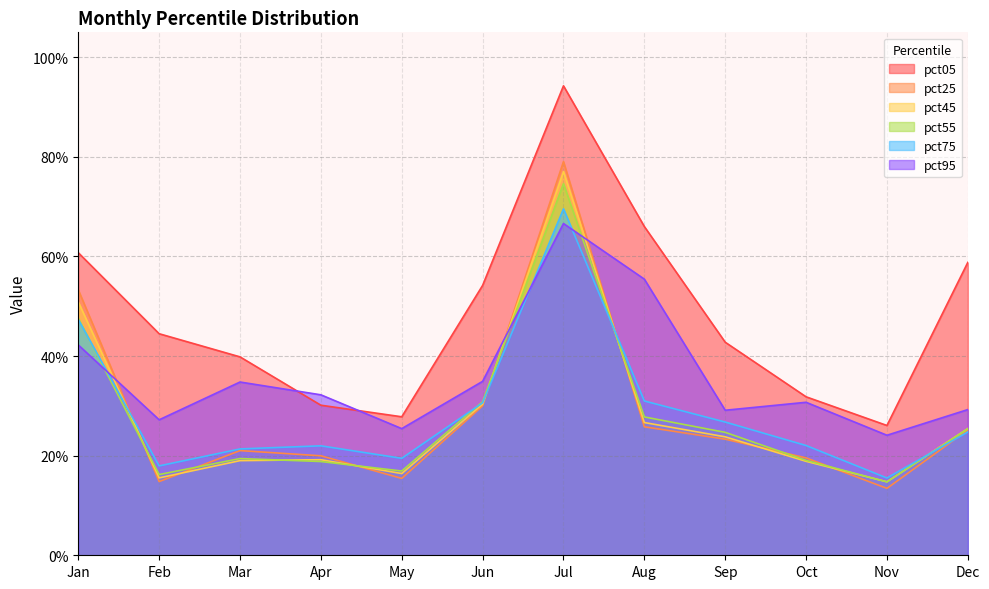

What is the approximate value of pct55 at Mar?

0.2